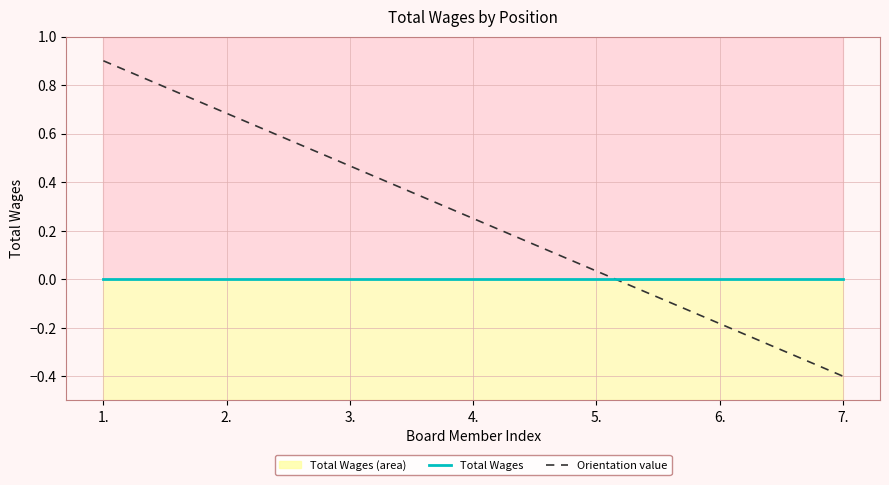

Which series ends up on top after the final intersection of Orientation value and Total Wages?

Total Wages